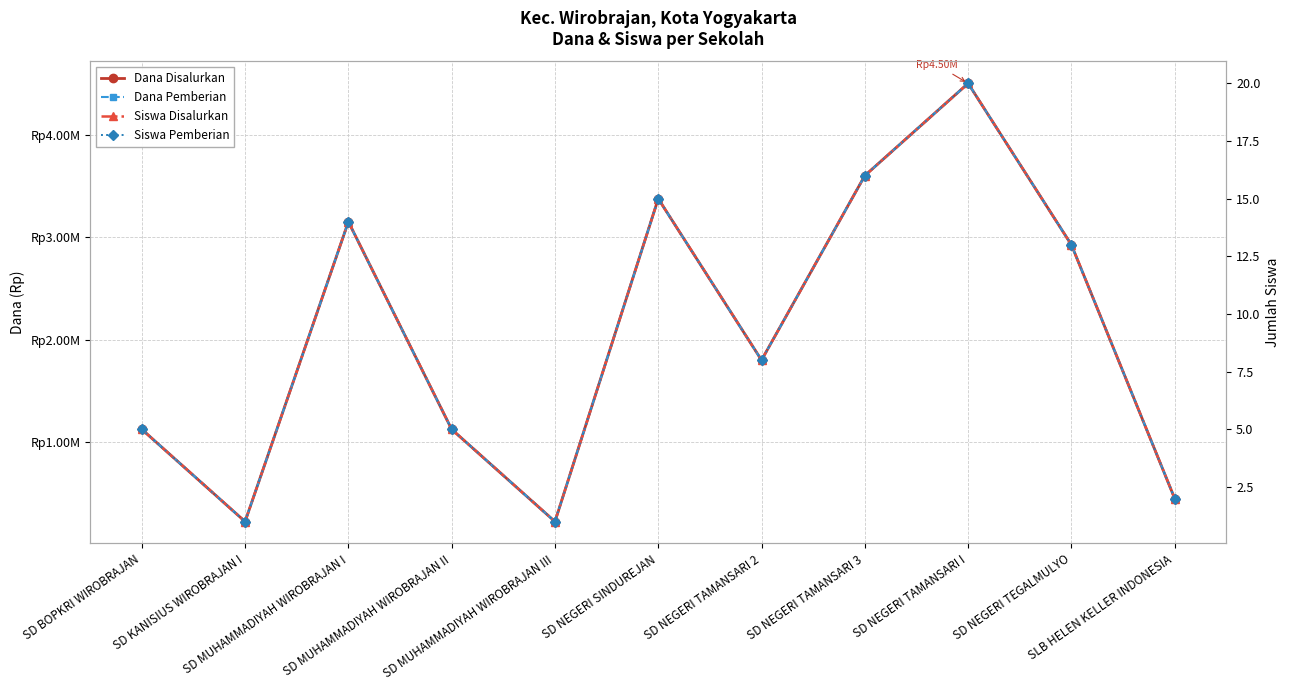

List the series in order of their peak value, highest first.

Dana Disalurkan, Dana Pemberian, Siswa Disalurkan, Siswa Pemberian